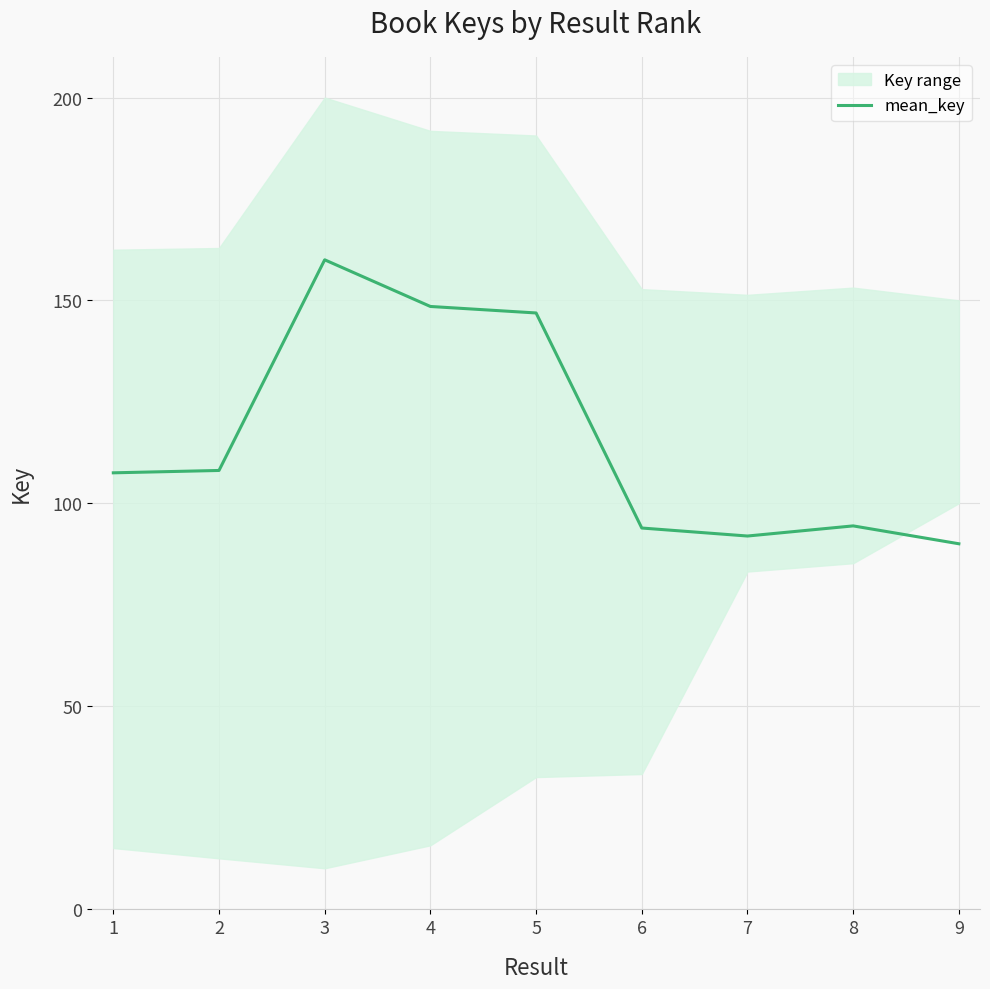

List the labels in order of value, smallest first.

9, 7, 6, 8, 1, 2, 5, 4, 3